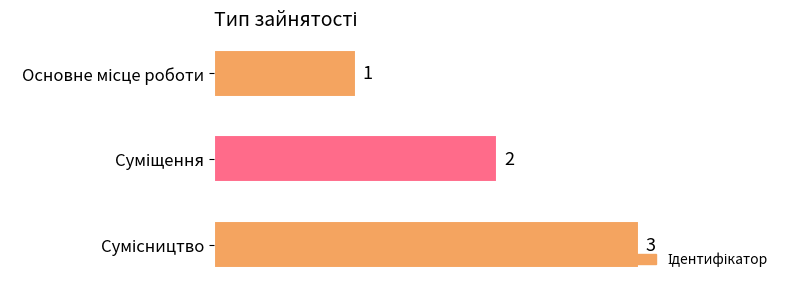

How many values are between 1 and 3?

3